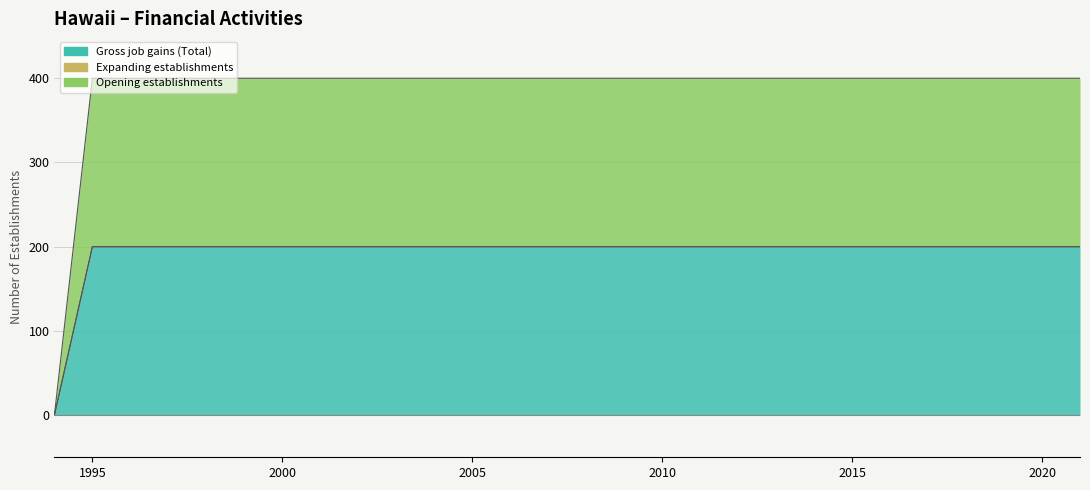

Reading left to right, transcribe all the data shown in this chart.

Gross job gains (Total): 1994=0	1995=200	1996=200	1997=200	1998=200	1999=200	2000=200	2001=200	2002=200	2003=200	2004=200	2005=200	2006=200	2007=200	2008=200	2009=200	2010=200	2011=200	2012=200	2013=200	2014=200	2015=200	2016=200	2017=200	2018=200	2019=200	2020=200	2021=200
Opening establishments: 1994=0	1995=200	1996=200	1997=200	1998=200	1999=200	2000=200	2001=200	2002=200	2003=200	2004=200	2005=200	2006=200	2007=200	2008=200	2009=200	2010=200	2011=200	2012=200	2013=200	2014=200	2015=200	2016=200	2017=200	2018=200	2019=200	2020=200	2021=200